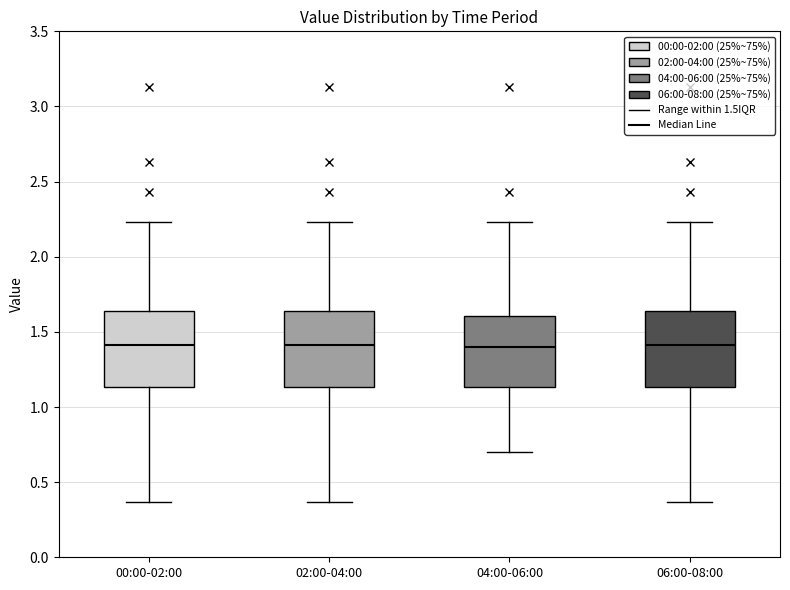

Reading left to right, read every box against the y-axis: the position of its median line, the range the box covers, and the ends of its whiskers. The values are not printed on the chart, so give them approximately, as read against the axis.

00:00-02:00: median 1.40, box 1.15 to 1.65, whiskers 0.35 to 2.25
02:00-04:00: median 1.40, box 1.15 to 1.65, whiskers 0.35 to 2.25
04:00-06:00: median 1.40, box 1.15 to 1.60, whiskers 0.70 to 2.25
06:00-08:00: median 1.40, box 1.15 to 1.65, whiskers 0.35 to 2.25